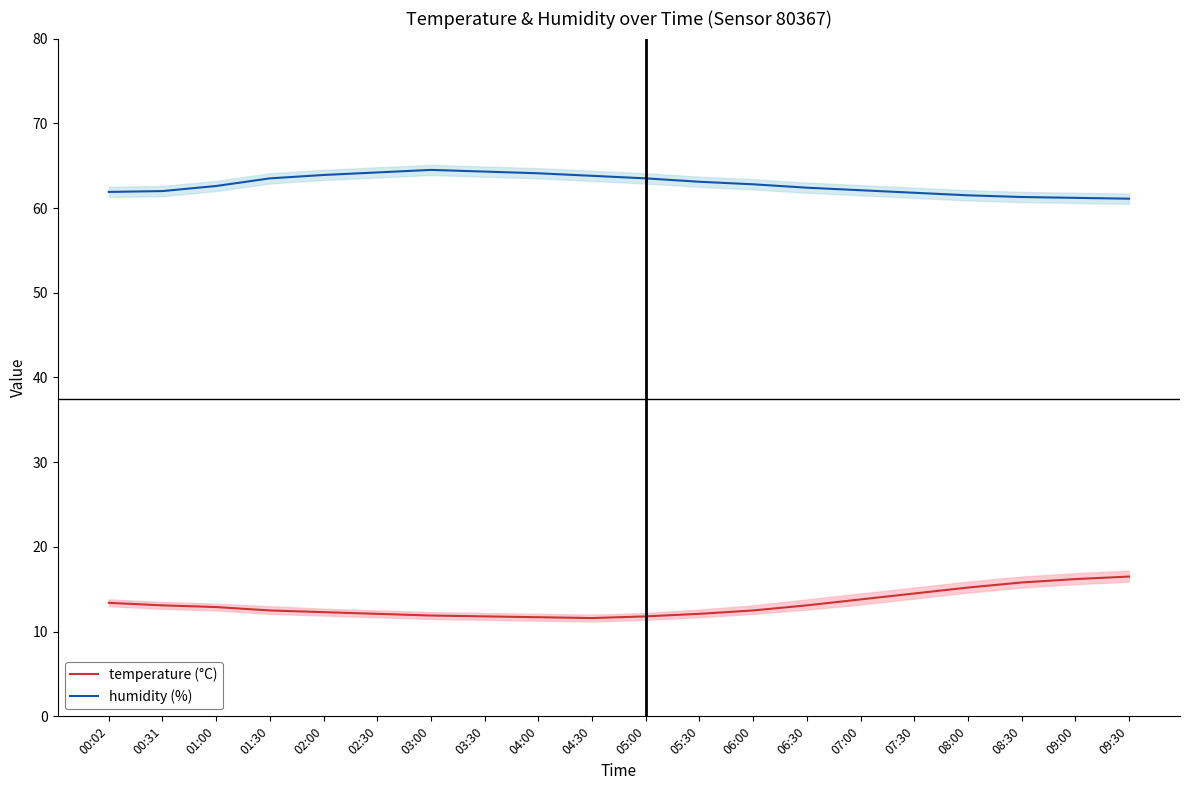

True or false: temperature (°C) and humidity (%) intersect in this chart.

False